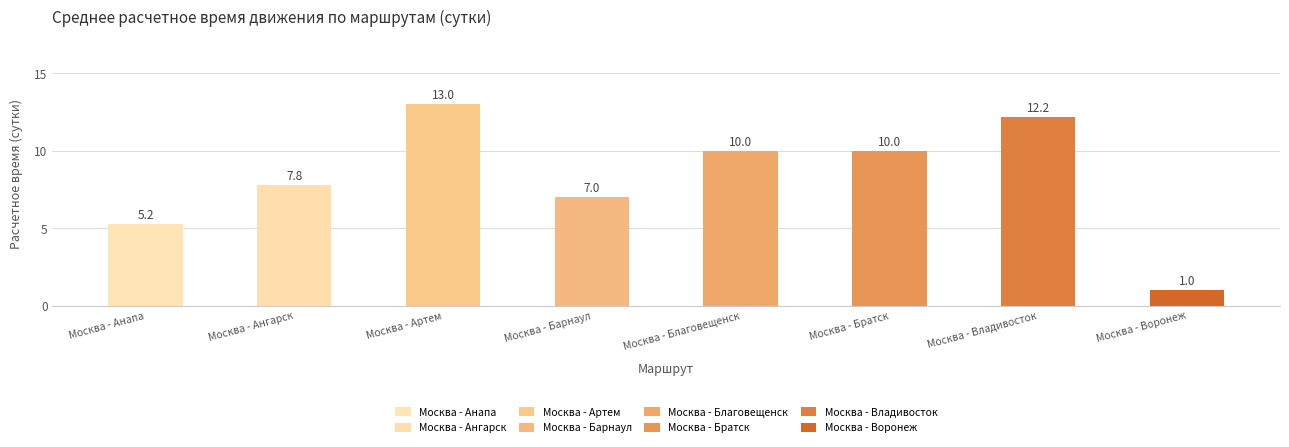

Approximately how many times larger is the value at Москва - Братск compared to Москва - Благовещенск?

1.0